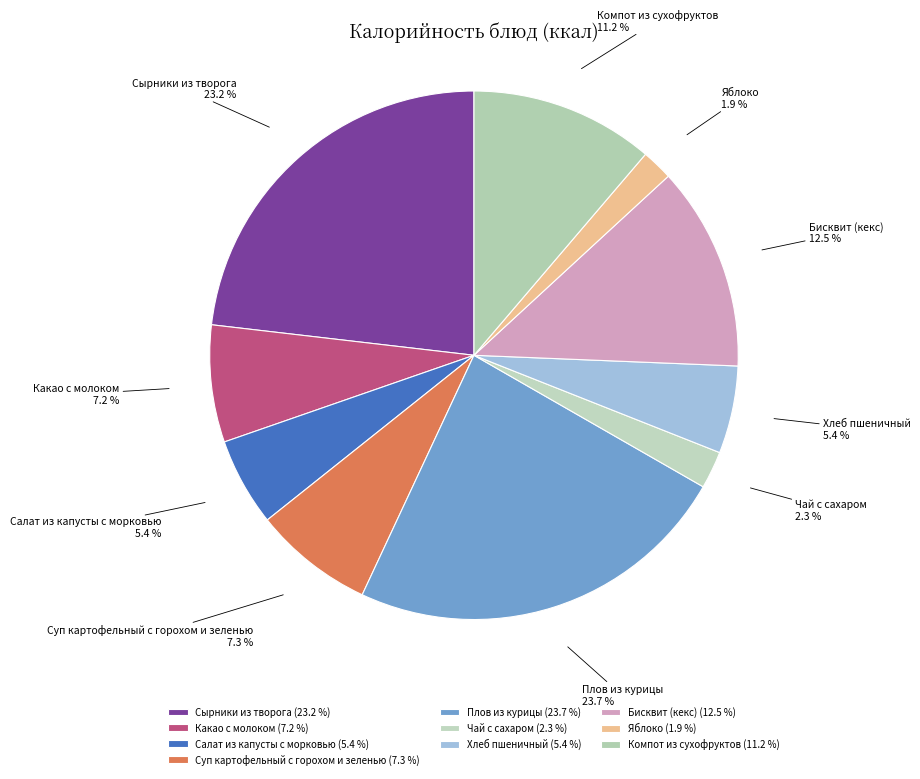

Count the number of slices in the pie.

10